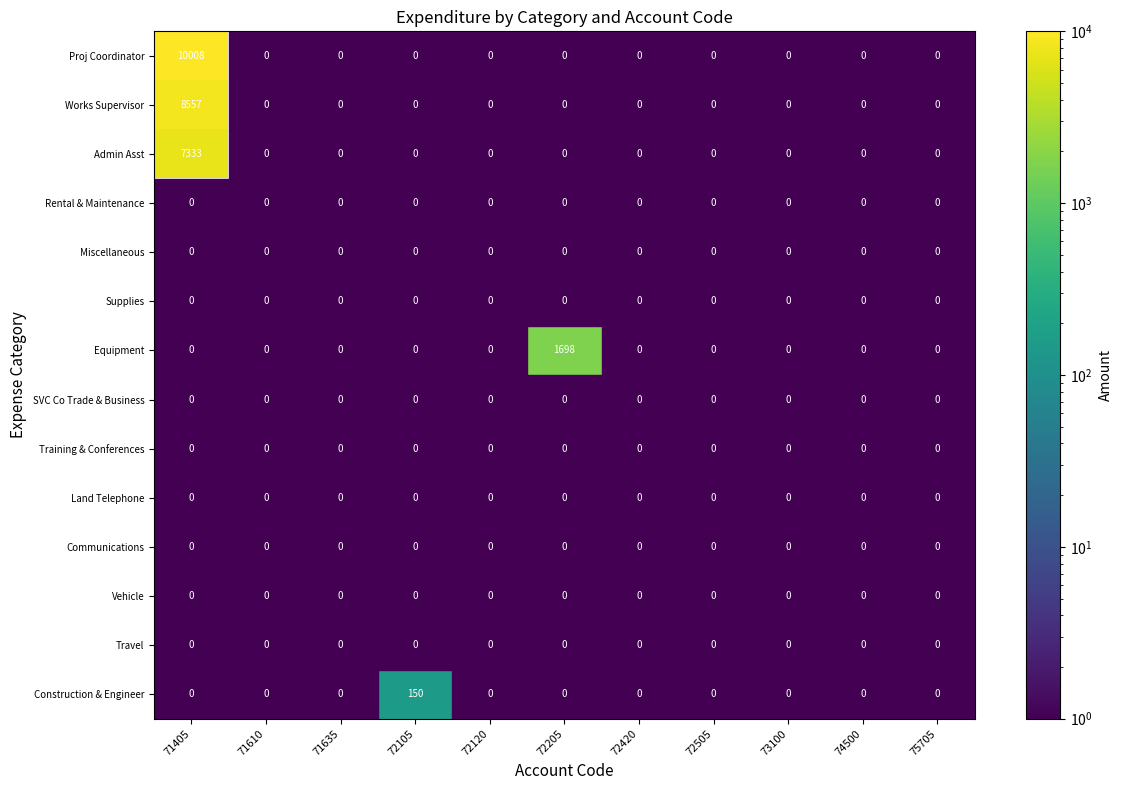

Between 72105 and 73100, which series saw the biggest shift?

Construction & Engineer